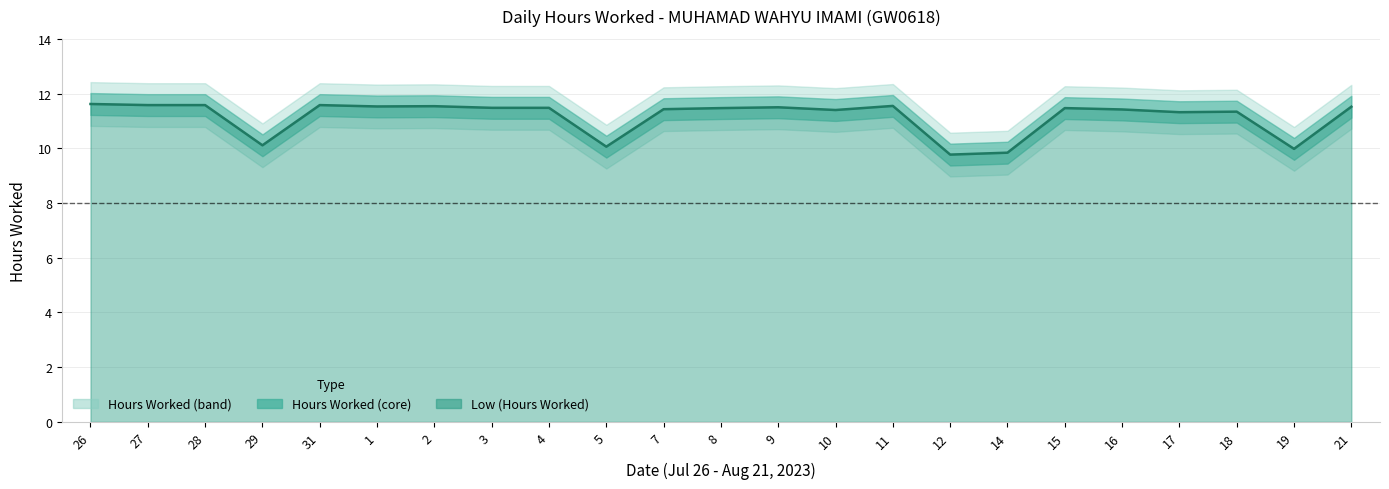

What is the label of the 3rd point from the left?

28